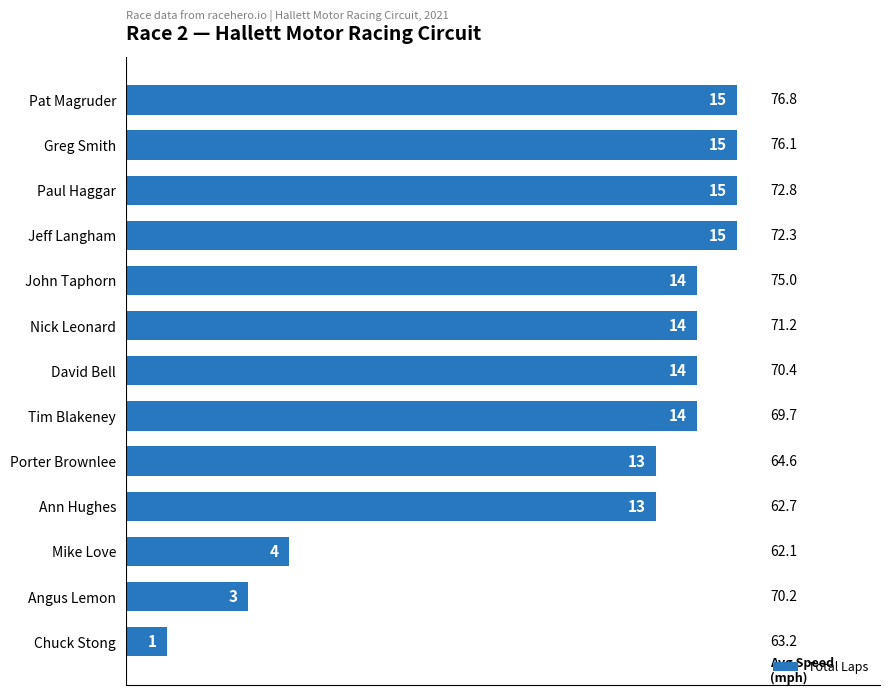

What is the average value?

12